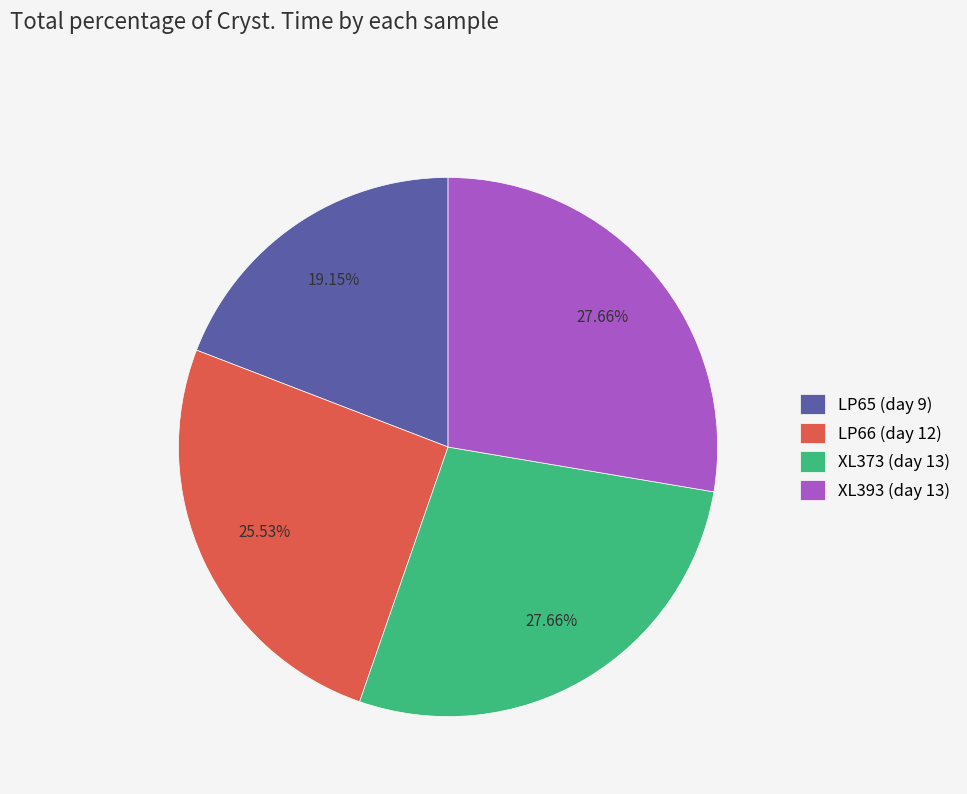

To the nearest percent, what is the combined percentage of XL373 (day 13) and XL393 (day 13)?

55%